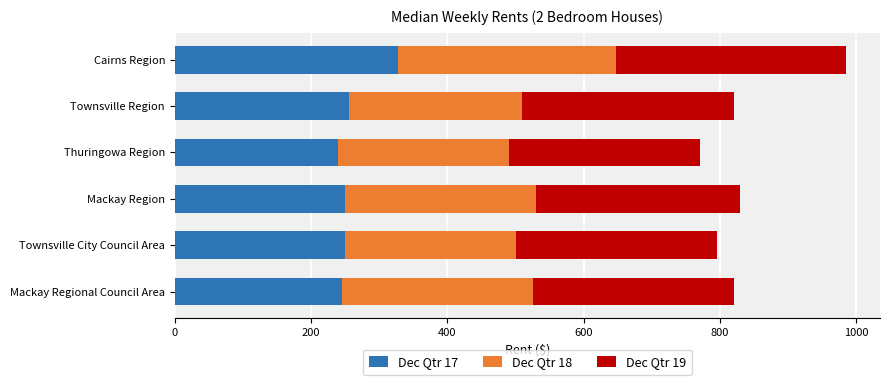

What is the total value across all series at Townsville City Council Area?

795.0